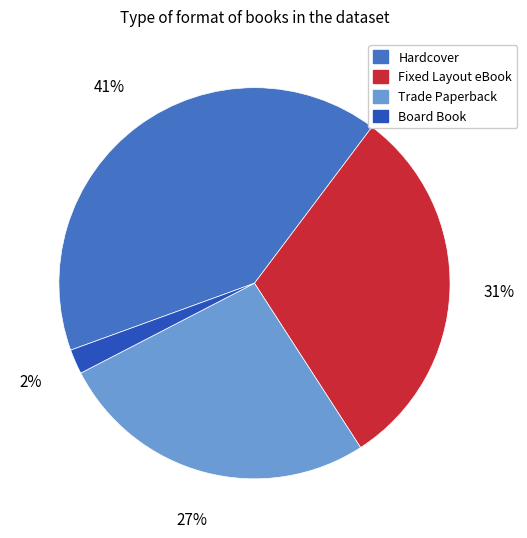

Does Board Book represent more than half of the total?

No